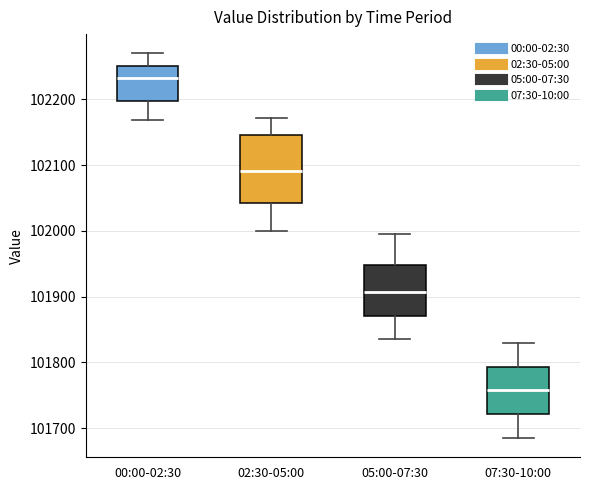

Which box is the tallest, from its lower edge to its upper edge?

02:30-05:00